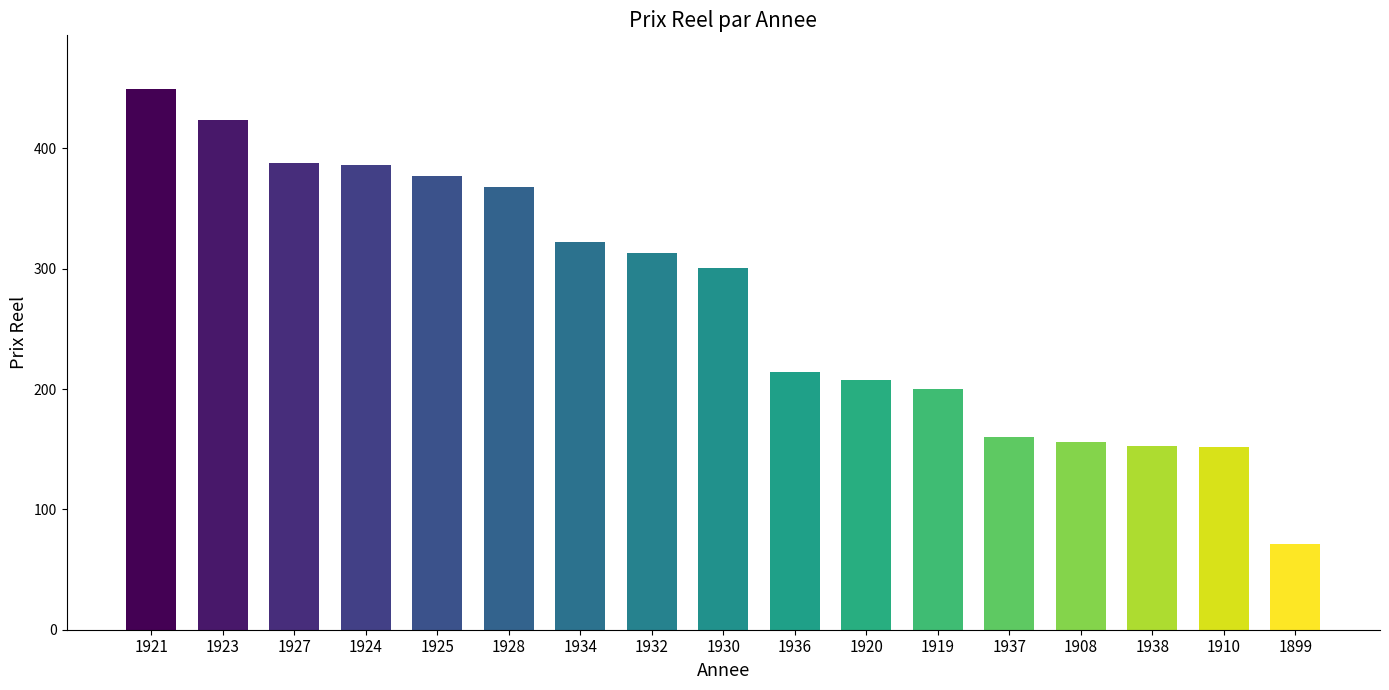

At which label is the value closest to 260?

1930